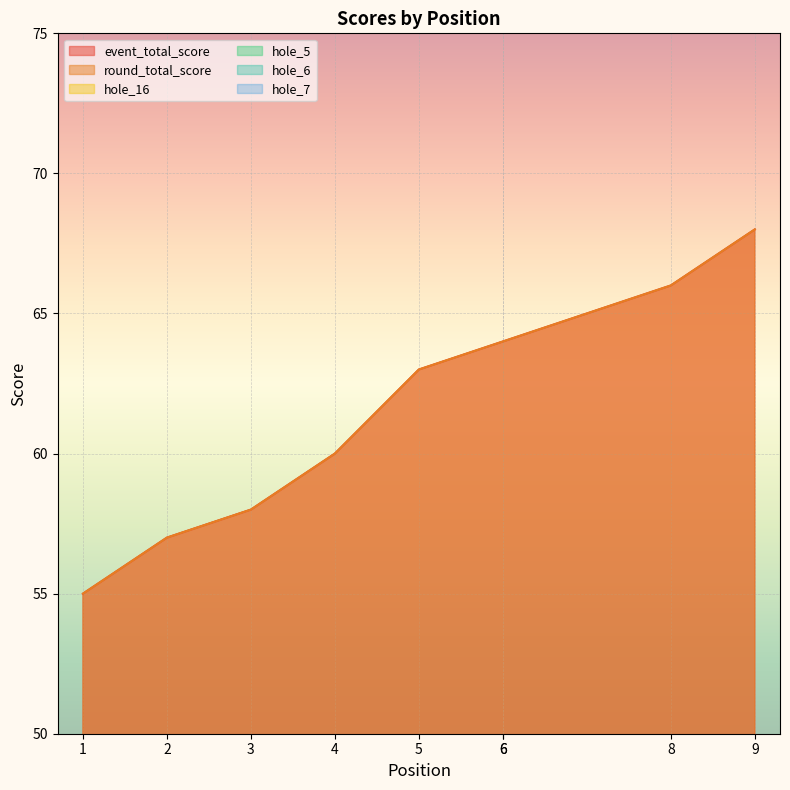

True or false: event_total_score and hole_7 intersect in this chart.

False